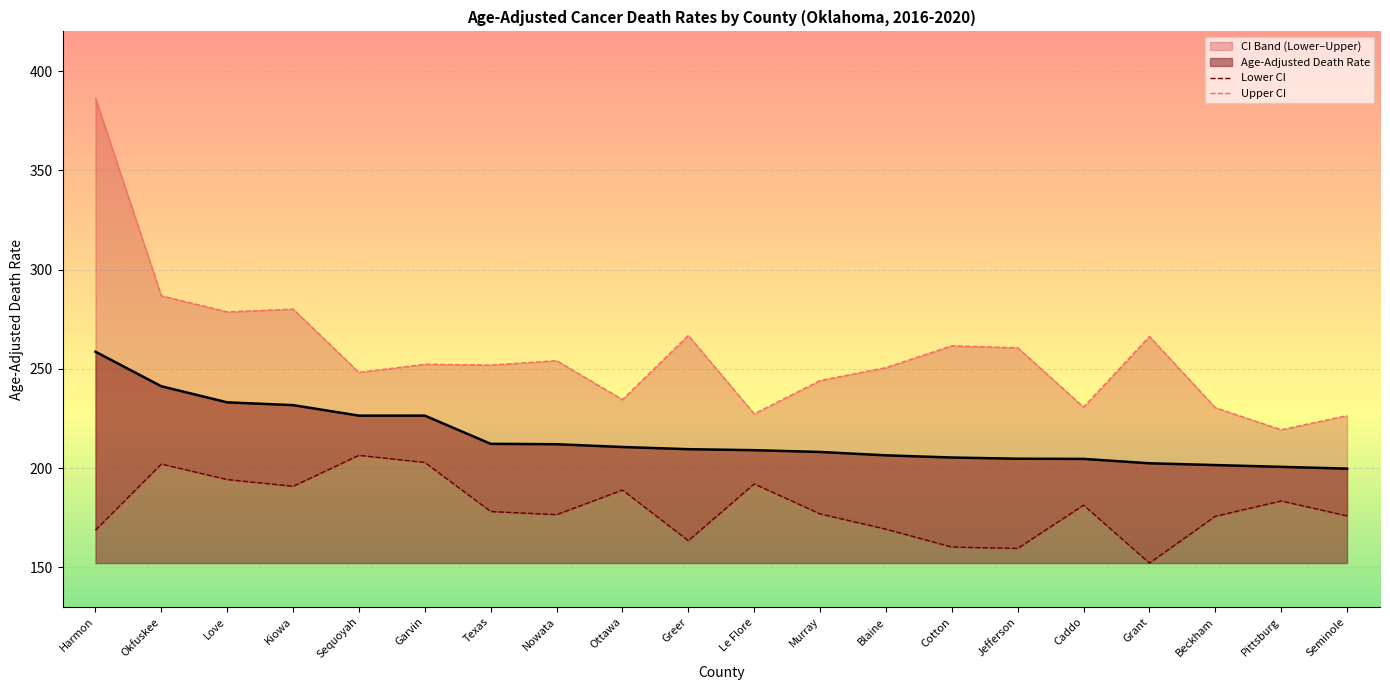

Is the value of Lower CI at Seminole greater than the value of Upper CI at Harmon?

No